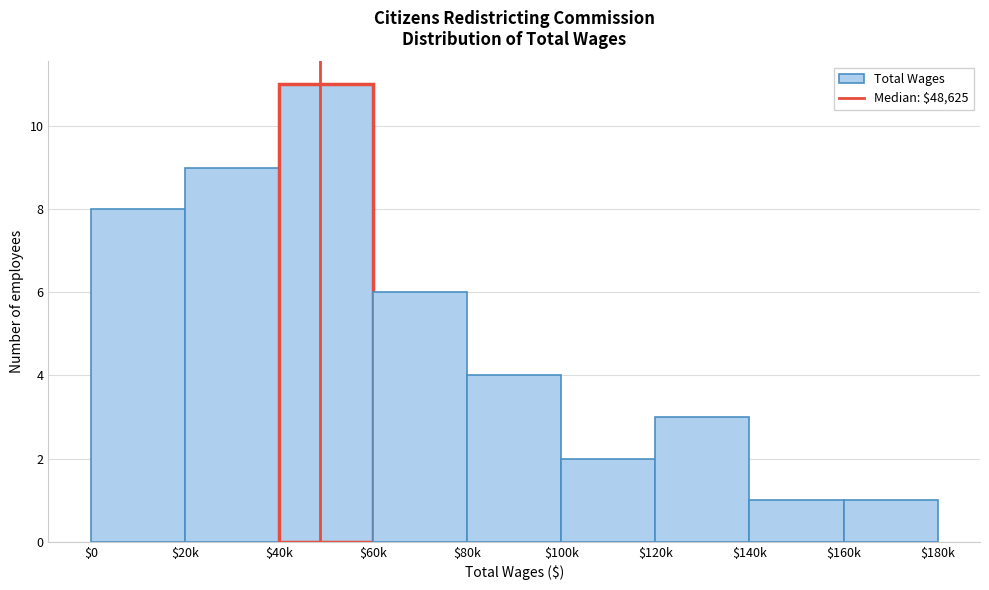

Reading left to right, list all the values displayed in this chart.

8	9	11	6	4	2	3	1	1